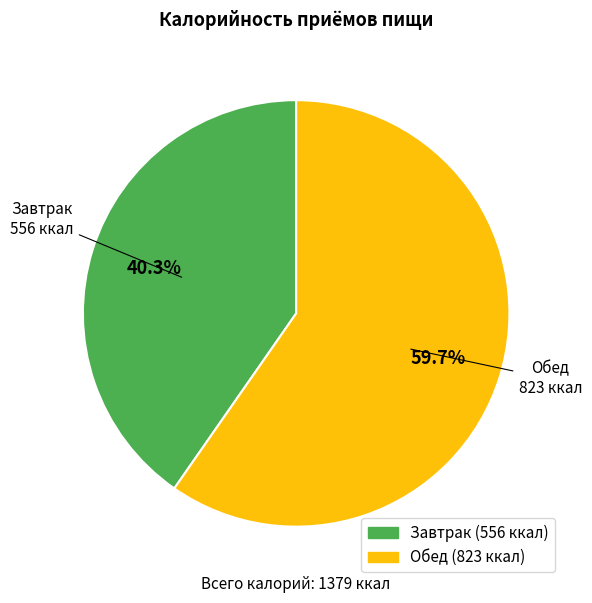

To the nearest percent, what percentage of the pie is Завтрак?

40%